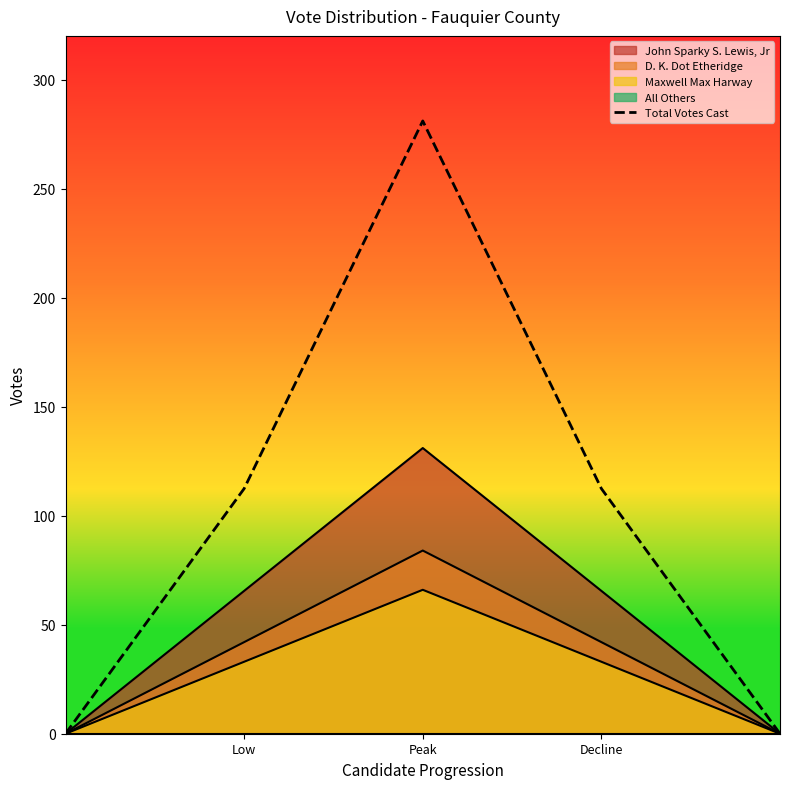

Does the chart have visible grid lines?

No